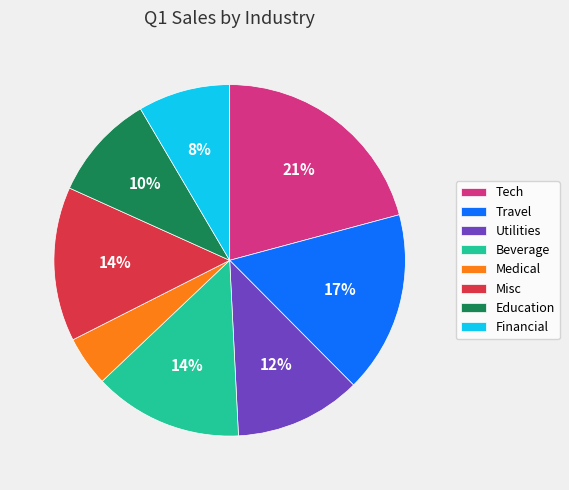

What is the largest slice in the pie chart?

Tech